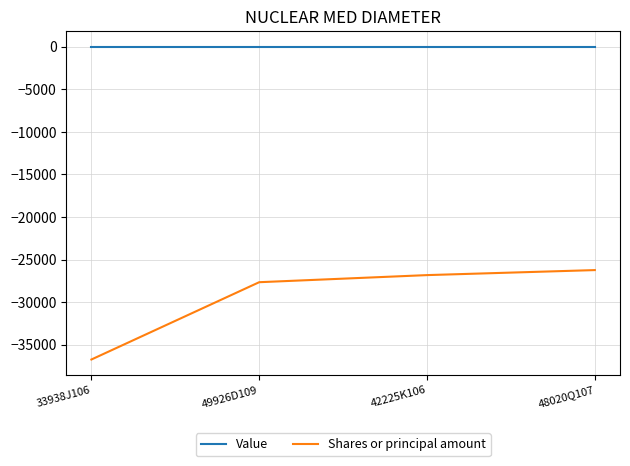

Which series has the largest total across all categories?

Value